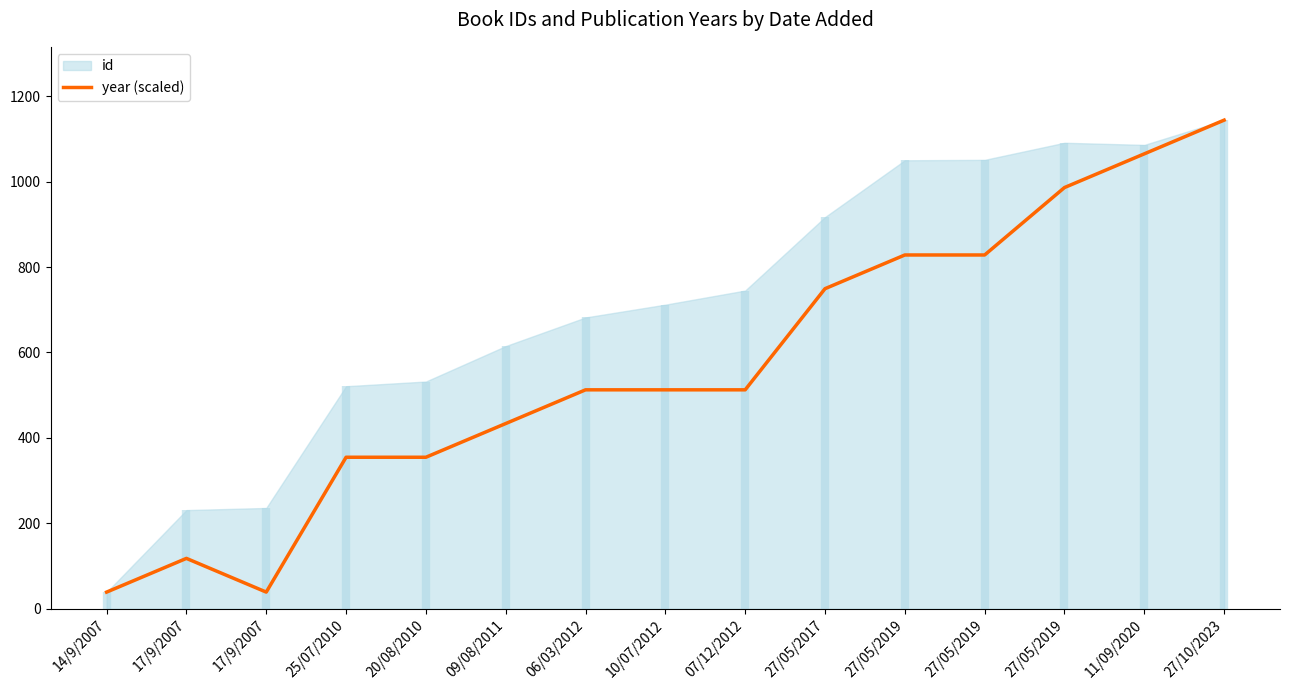

Count the number of categories in the chart.

15